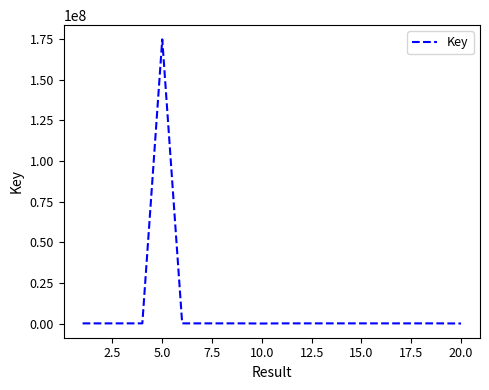

What is the greatest value displayed?

174681040